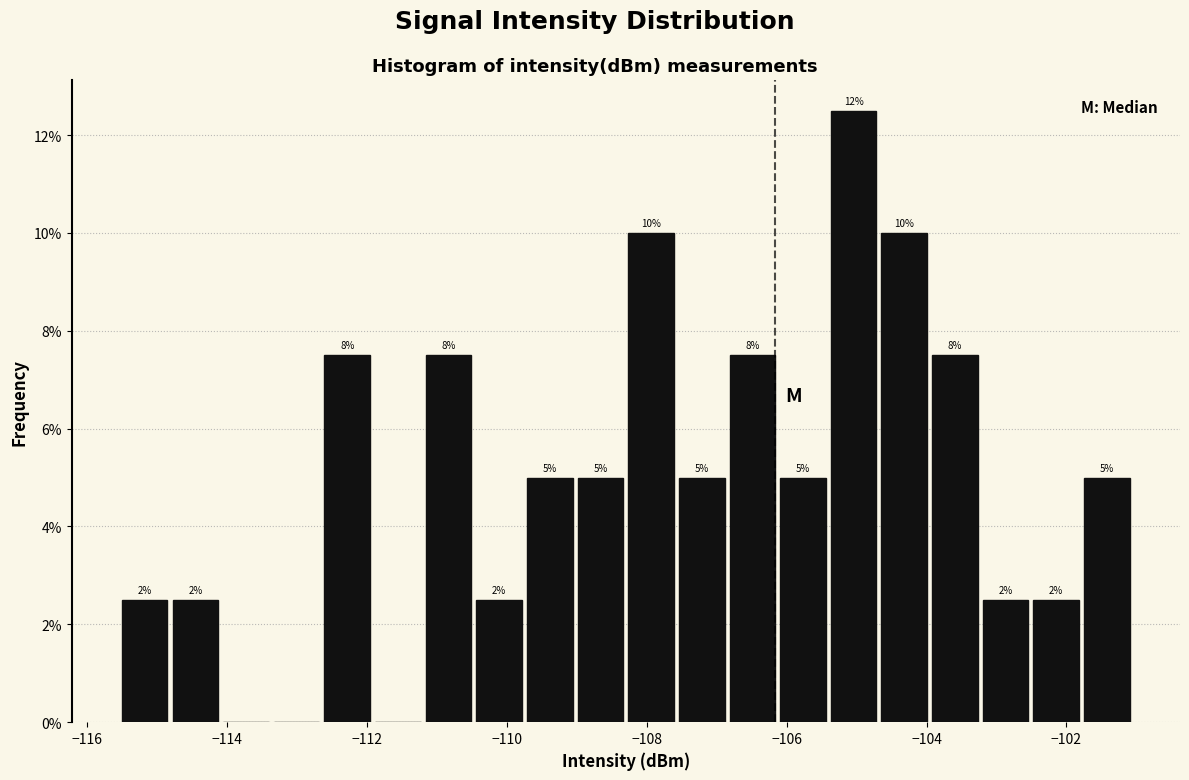

Read against the x-axis, roughly where is the centre of the tallest bar?

-105.0